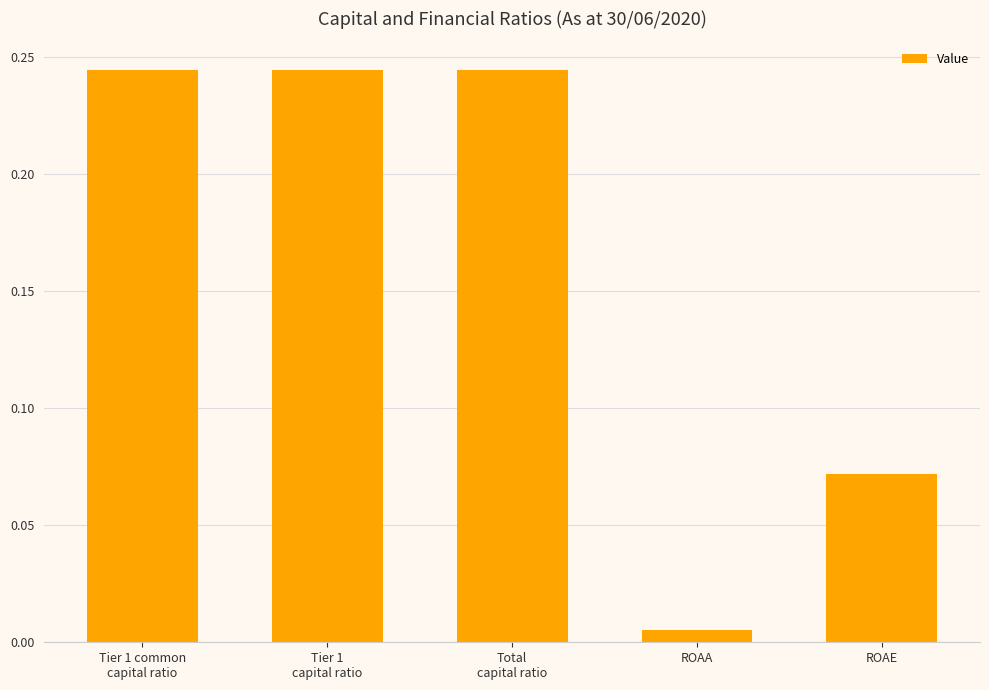

What is the label of the 3rd bar from the left?

Total
capital ratio